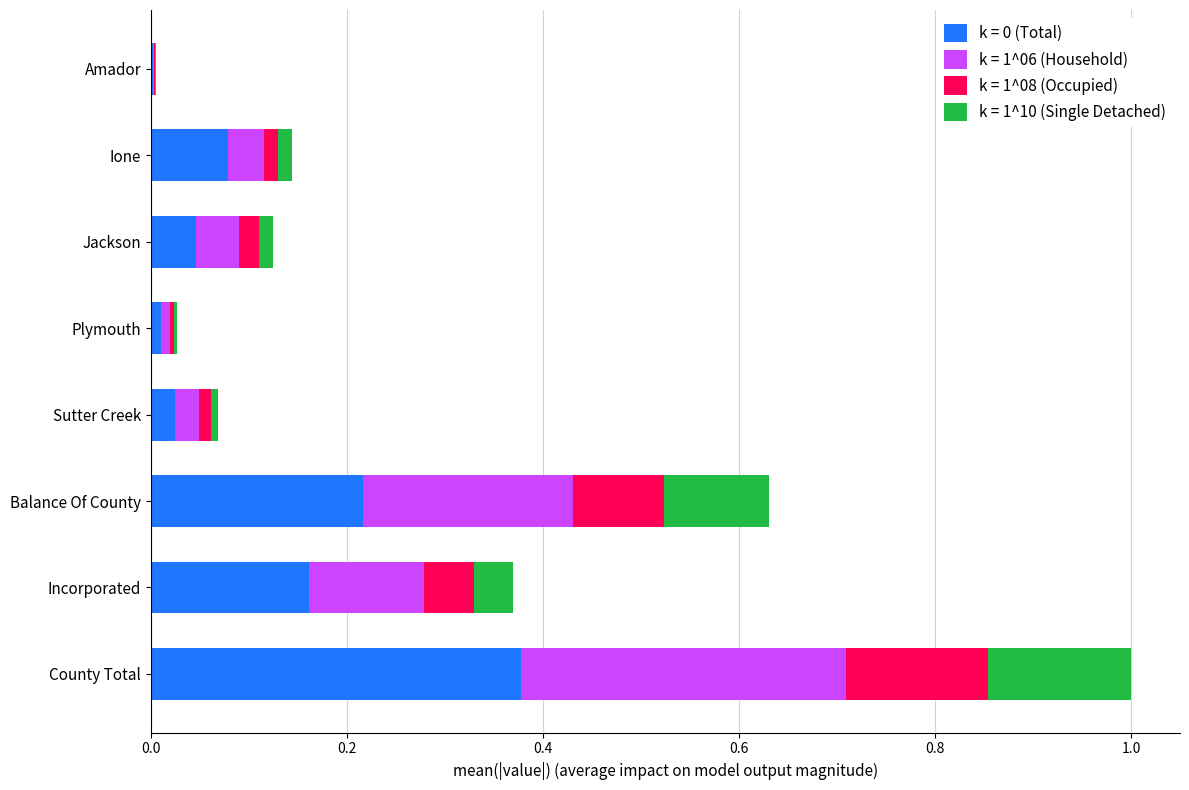

What is the total value across all series at Balance Of County?

0.6